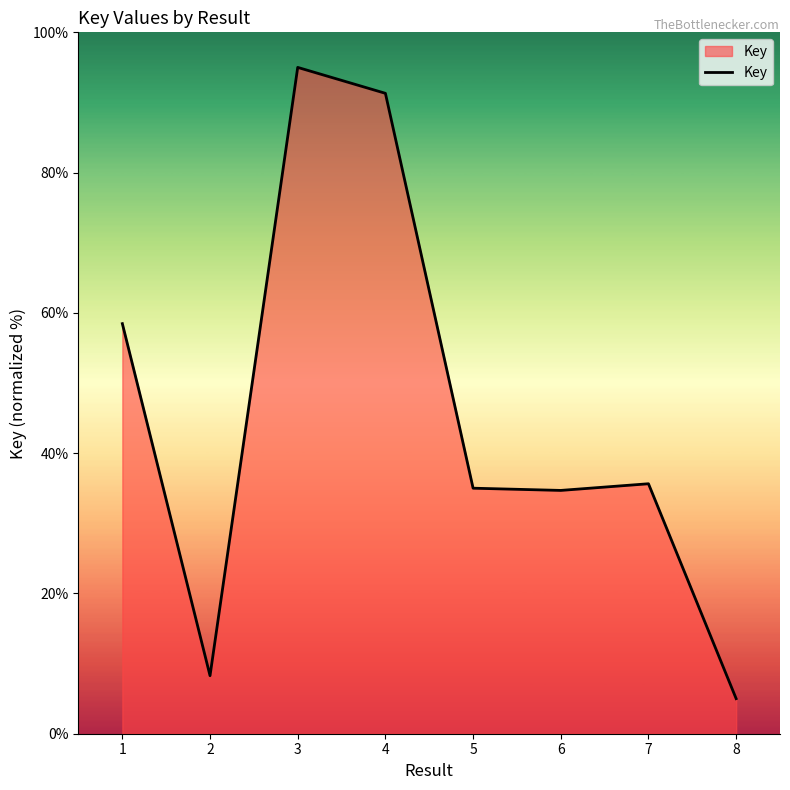

What is the sum of the values at 2 and 7?

43.9